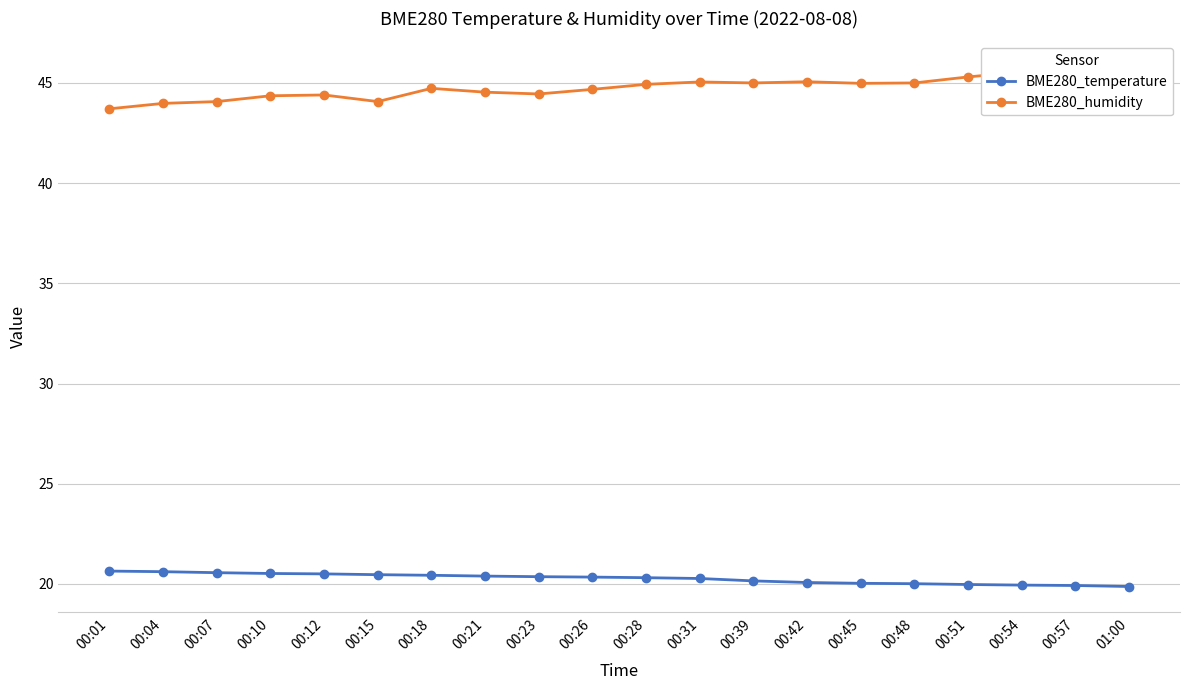

What position from the right is 00:26?

11